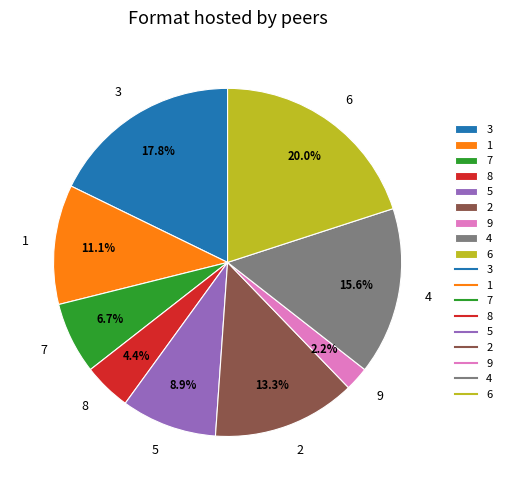

What percentage is the 7 slice, to the nearest percent?

7%